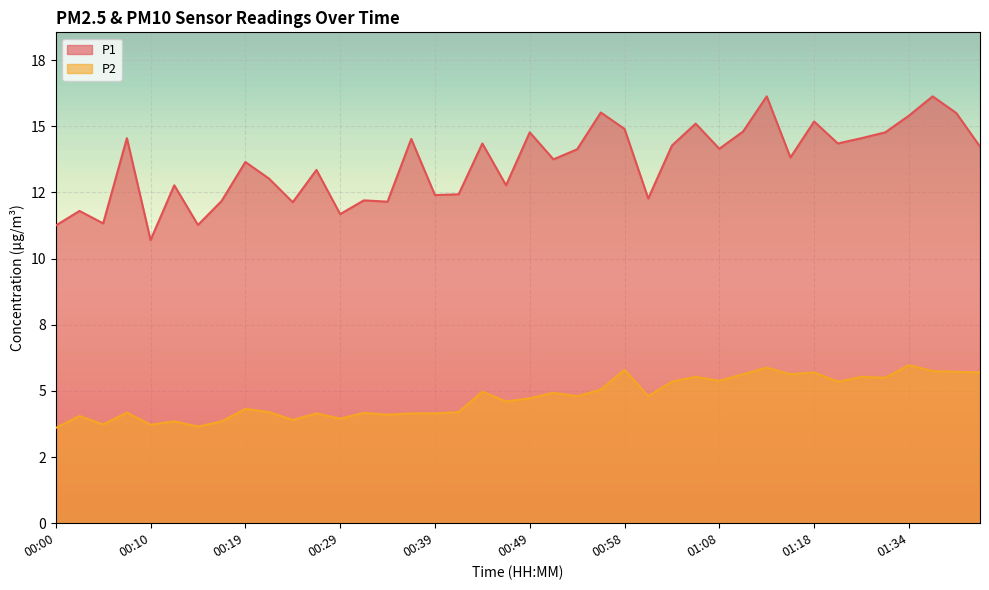

List the series in order of their peak value, lowest first.

P2, P1